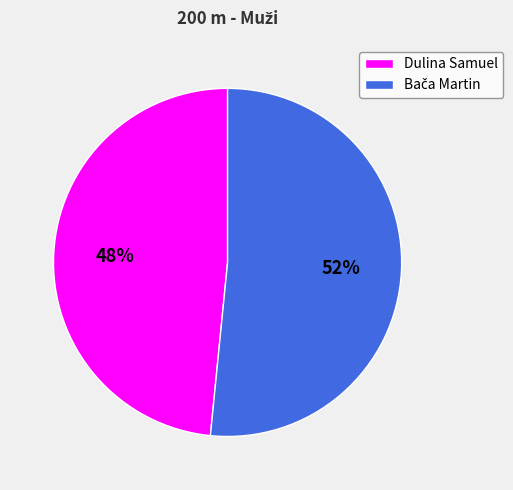

The Dulina Samuel slice represents 57% of the pie. True or false?

False